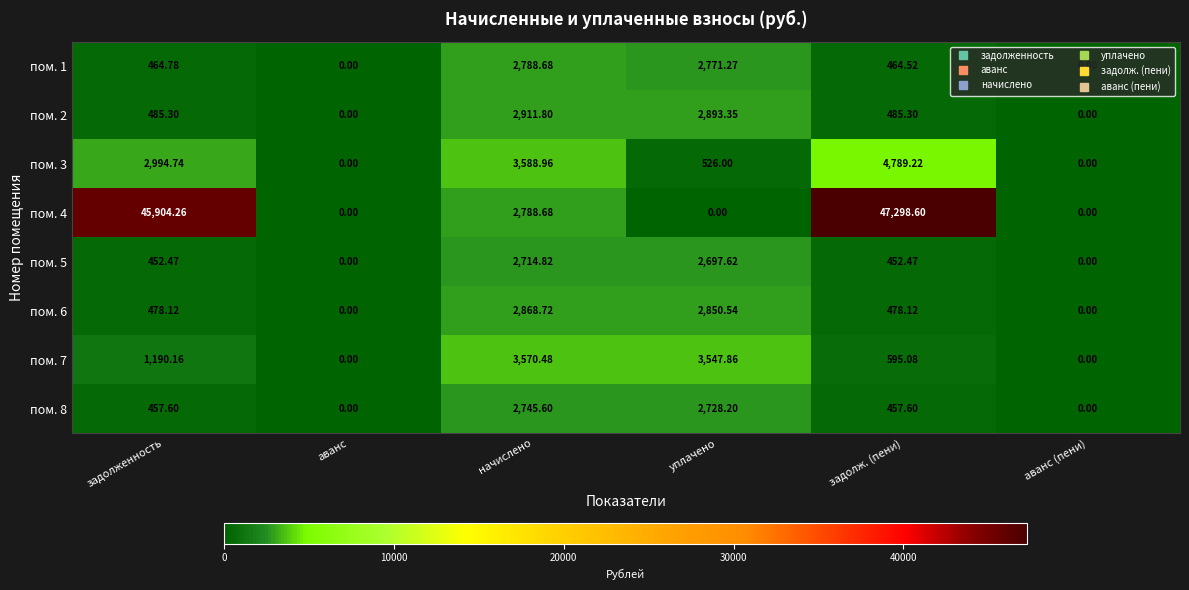

Count the number of categories in the chart.

6